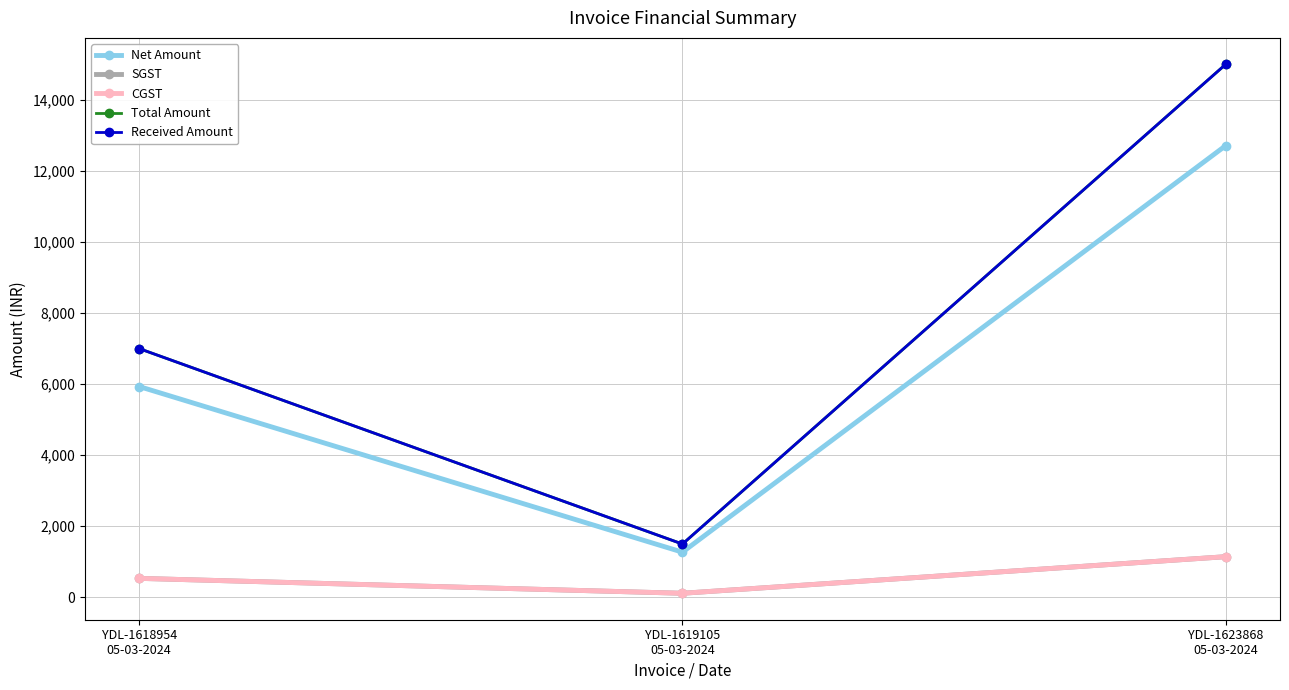

What is the sum of the Net Amount values at YDL-1618954
05-03-2024 and YDL-1623868
05-03-2024?

18644.1